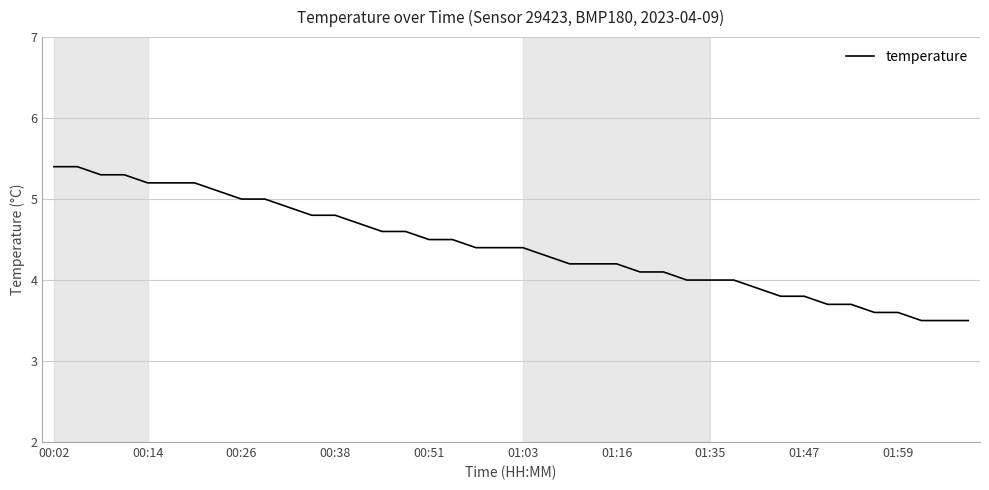

What is the greatest value displayed?

5.4